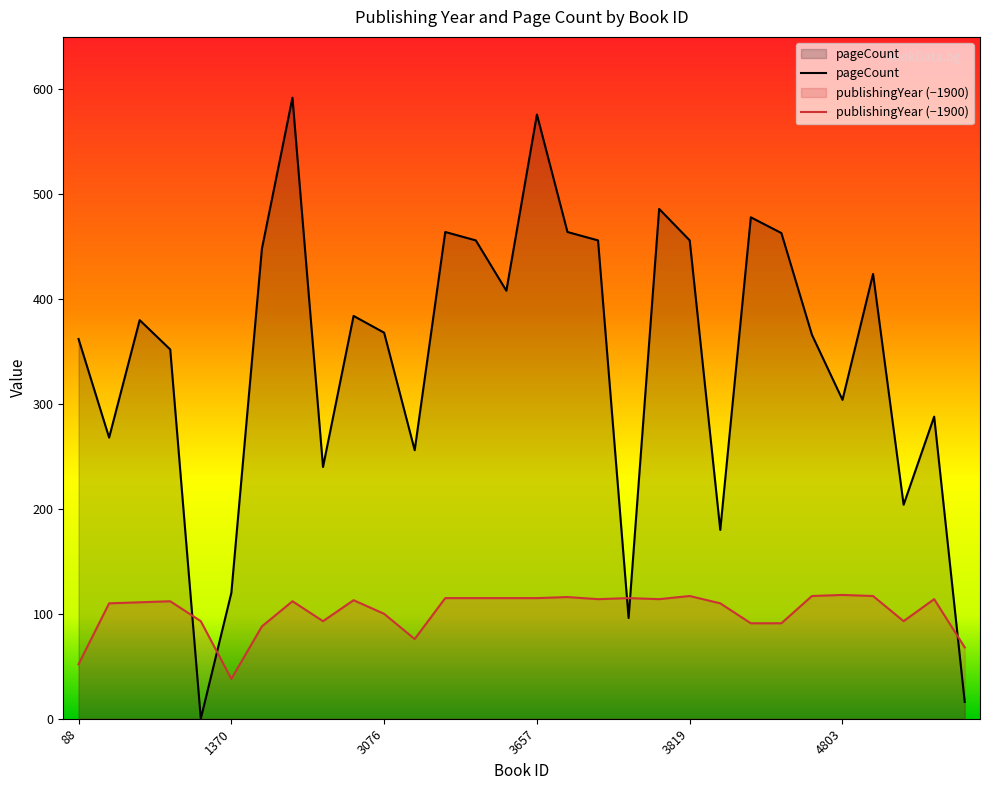

Which series has the largest total across all categories?

pageCount